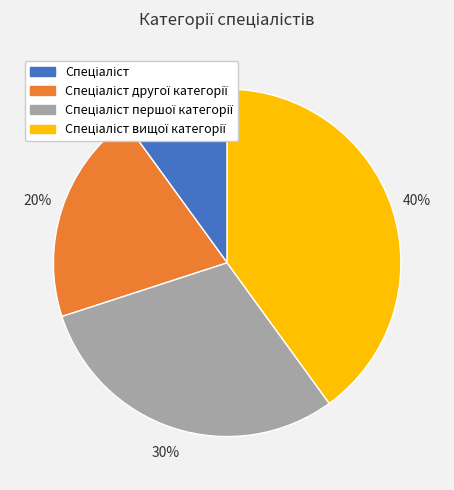

Is there any slice that represents more than half of the pie?

No